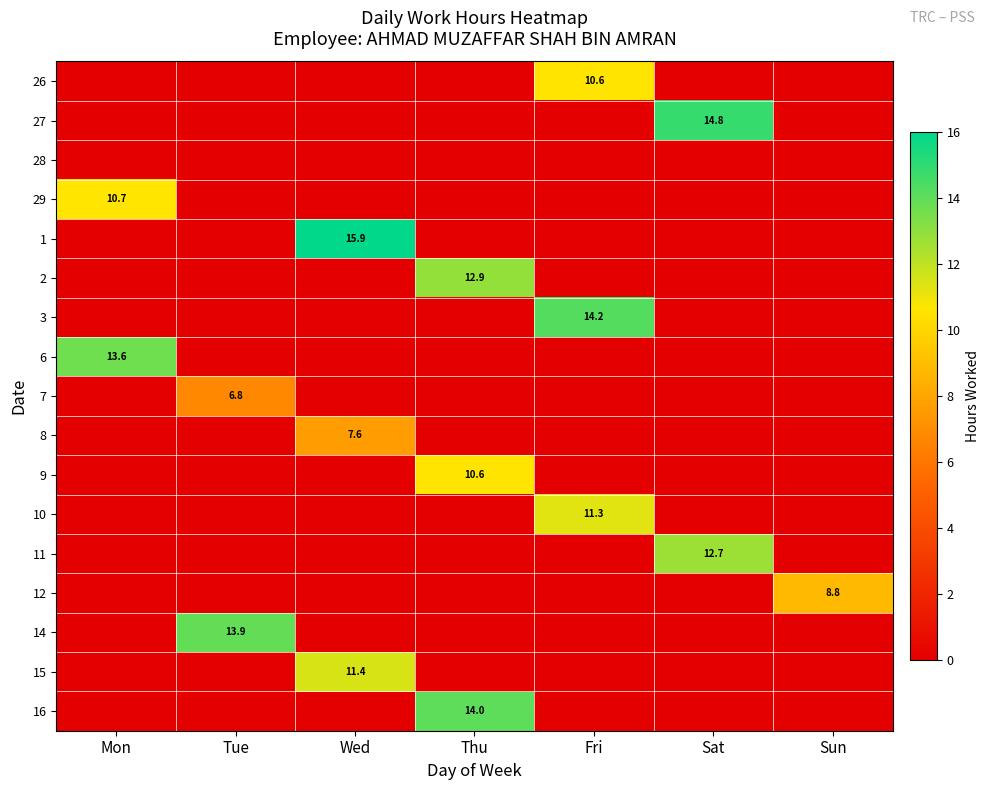

What is the average value of the 29 series?

1.5